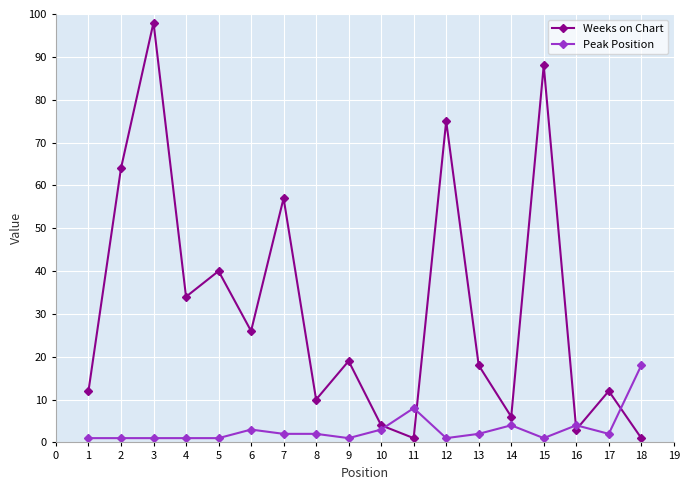

Which series has the largest range (max minus min)?

Weeks on Chart